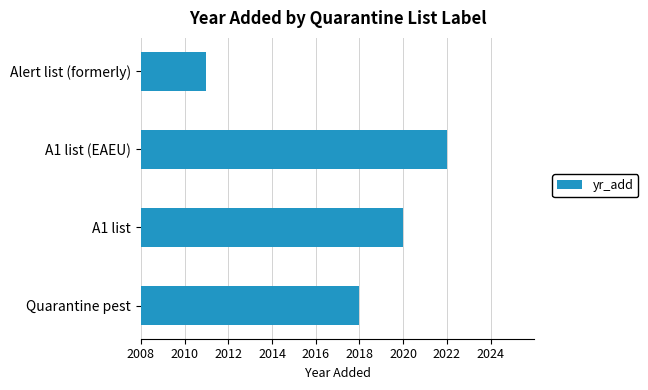

Rank the categories by value from lowest to highest.

Alert list (formerly), Quarantine pest, A1 list, A1 list (EAEU)